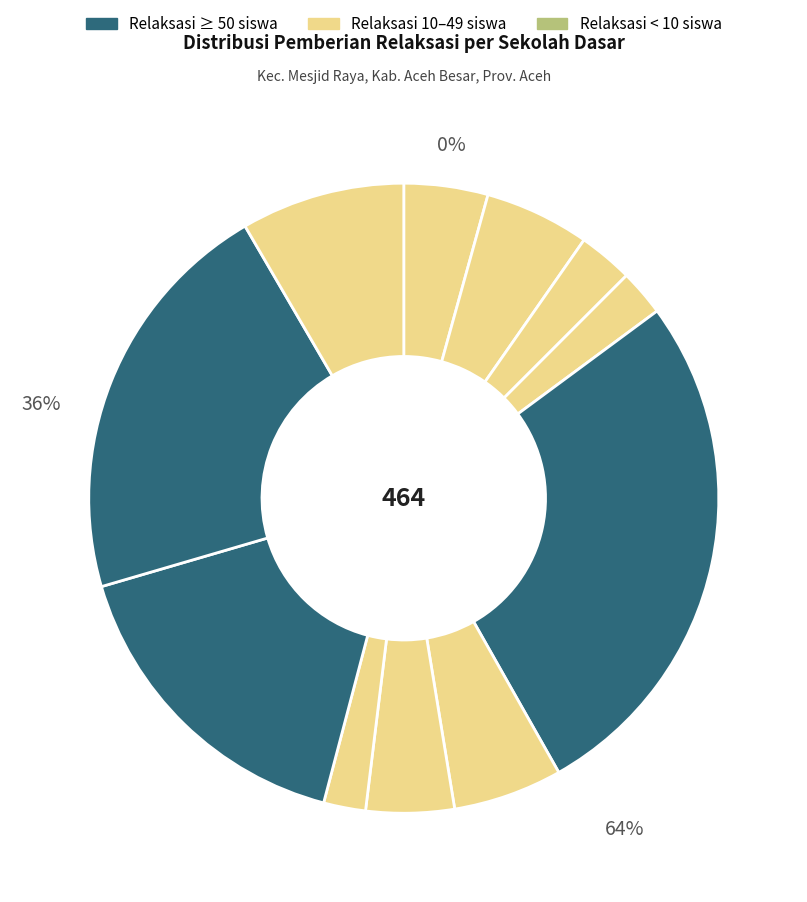

Count the number of slices in the pie.

11